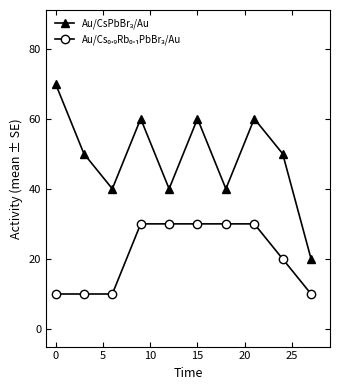

How many distinct data groups are displayed?

2